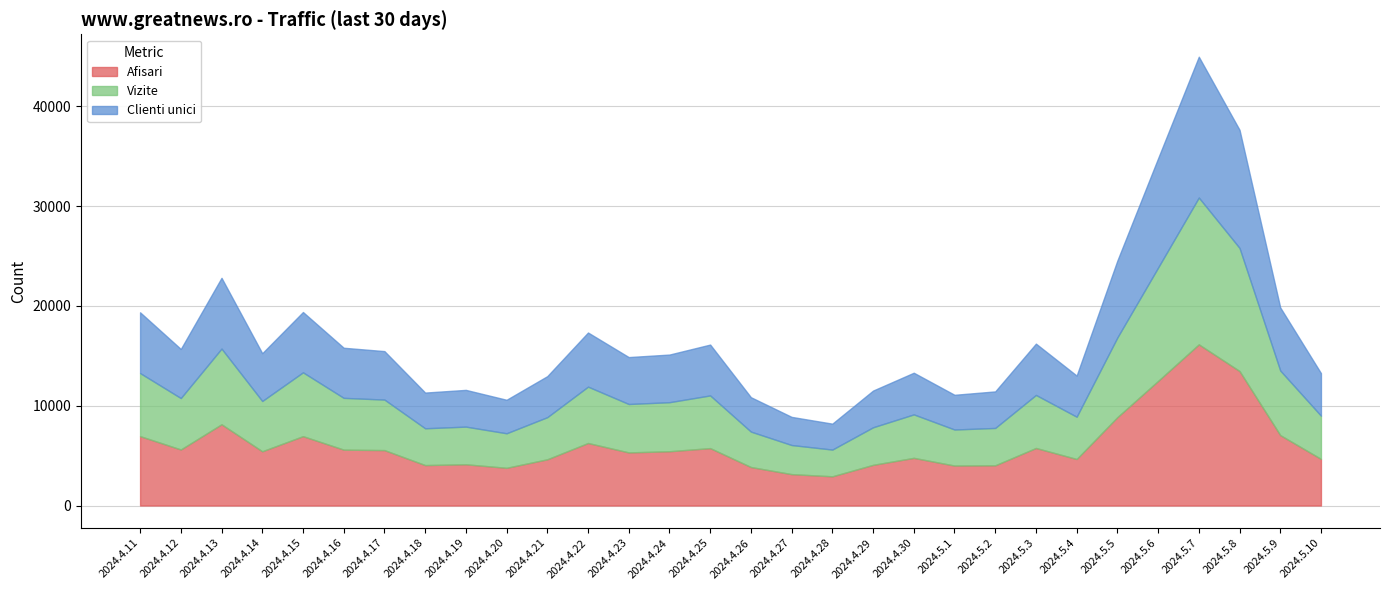

Between 2024.5.7 and 2024.4.20, which is larger?

2024.5.7